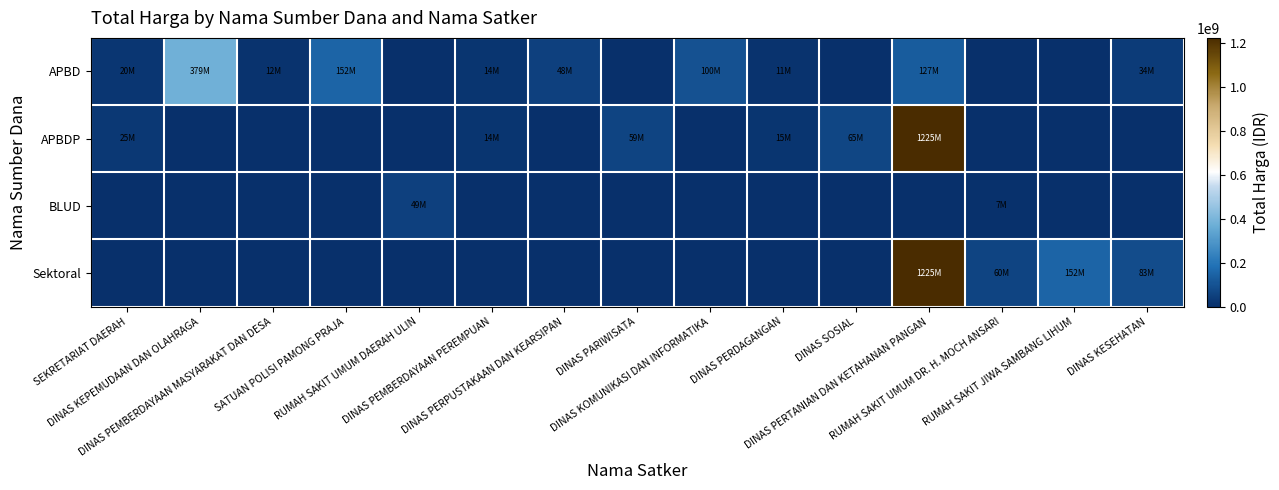

Reading left to right, list all the values displayed in this chart.

APBD: SEKRETARIAT DAERAH=19950000	DINAS KEPEMUDAAN DAN OLAHRAGA=379075000	DINAS PEMBERDAYAAN MASYARAKAT DAN DESA=12000000	SATUAN POLISI PAMONG PRAJA=152477000	RUMAH SAKIT UMUM DAERAH ULIN=0	DINAS PEMBERDAYAAN PEREMPUAN=14400000	DINAS PERPUSTAKAAN DAN KEARSIPAN=48140000	DINAS PARIWISATA=0	DINAS KOMUNIKASI DAN INFORMATIKA=100000000	DINAS PERDAGANGAN=11100000	DINAS SOSIAL=0	DINAS PERTANIAN DAN KETAHANAN PANGAN=127000000	RUMAH SAKIT UMUM DR. H. MOCH ANSARI=0	RUMAH SAKIT JIWA SAMBANG LIHUM=0	DINAS KESEHATAN=34132505
APBDP: SEKRETARIAT DAERAH=25200000	DINAS KEPEMUDAAN DAN OLAHRAGA=0	DINAS PEMBERDAYAAN MASYARAKAT DAN DESA=0	SATUAN POLISI PAMONG PRAJA=0	RUMAH SAKIT UMUM DAERAH ULIN=0	DINAS PEMBERDAYAAN PEREMPUAN=14400000	DINAS PERPUSTAKAAN DAN KEARSIPAN=0	DINAS PARIWISATA=59375000	DINAS KOMUNIKASI DAN INFORMATIKA=0	DINAS PERDAGANGAN=14750000	DINAS SOSIAL=65000000	DINAS PERTANIAN DAN KETAHANAN PANGAN=1224682000	RUMAH SAKIT UMUM DR. H. MOCH ANSARI=0	RUMAH SAKIT JIWA SAMBANG LIHUM=0	DINAS KESEHATAN=0
BLUD: SEKRETARIAT DAERAH=0	DINAS KEPEMUDAAN DAN OLAHRAGA=0	DINAS PEMBERDAYAAN MASYARAKAT DAN DESA=0	SATUAN POLISI PAMONG PRAJA=0	RUMAH SAKIT UMUM DAERAH ULIN=49478000	DINAS PEMBERDAYAAN PEREMPUAN=0	DINAS PERPUSTAKAAN DAN KEARSIPAN=0	DINAS PARIWISATA=0	DINAS KOMUNIKASI DAN INFORMATIKA=0	DINAS PERDAGANGAN=0	DINAS SOSIAL=0	DINAS PERTANIAN DAN KETAHANAN PANGAN=0	RUMAH SAKIT UMUM DR. H. MOCH ANSARI=6936000	RUMAH SAKIT JIWA SAMBANG LIHUM=0	DINAS KESEHATAN=0
Sektoral: SEKRETARIAT DAERAH=0	DINAS KEPEMUDAAN DAN OLAHRAGA=0	DINAS PEMBERDAYAAN MASYARAKAT DAN DESA=0	SATUAN POLISI PAMONG PRAJA=0	RUMAH SAKIT UMUM DAERAH ULIN=0	DINAS PEMBERDAYAAN PEREMPUAN=0	DINAS PERPUSTAKAAN DAN KEARSIPAN=0	DINAS PARIWISATA=0	DINAS KOMUNIKASI DAN INFORMATIKA=0	DINAS PERDAGANGAN=0	DINAS SOSIAL=0	DINAS PERTANIAN DAN KETAHANAN PANGAN=1224682000	RUMAH SAKIT UMUM DR. H. MOCH ANSARI=59935000	RUMAH SAKIT JIWA SAMBANG LIHUM=152252740	DINAS KESEHATAN=83083505